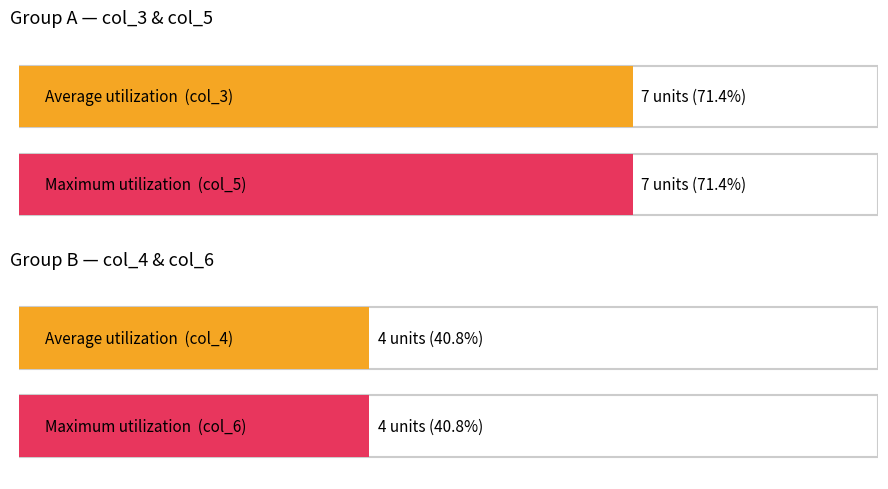

What are all the series names shown in the legend?

col_3, col_4, col_5, col_6